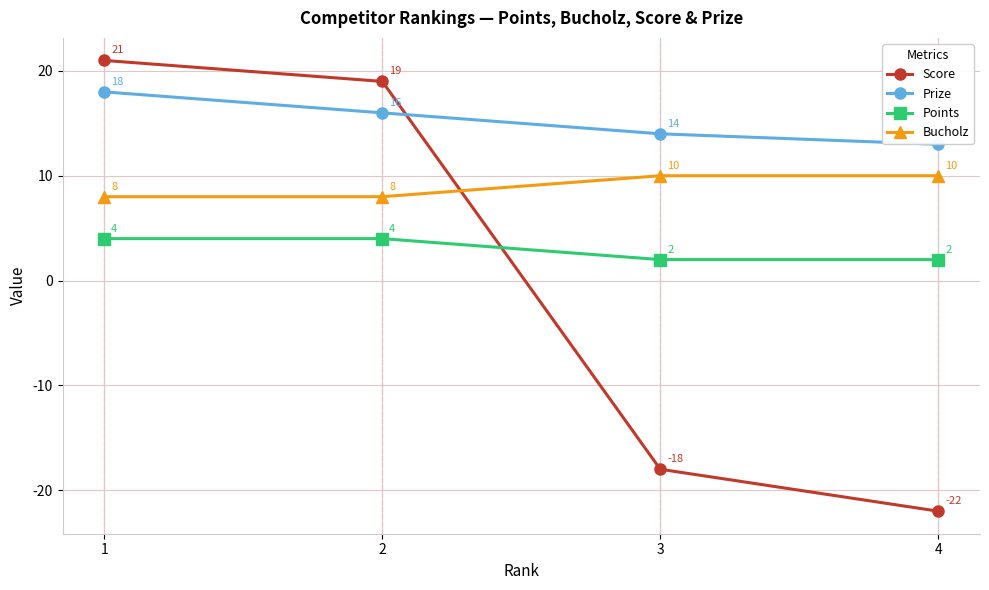

Which label corresponds to the smallest value in the chart?

4